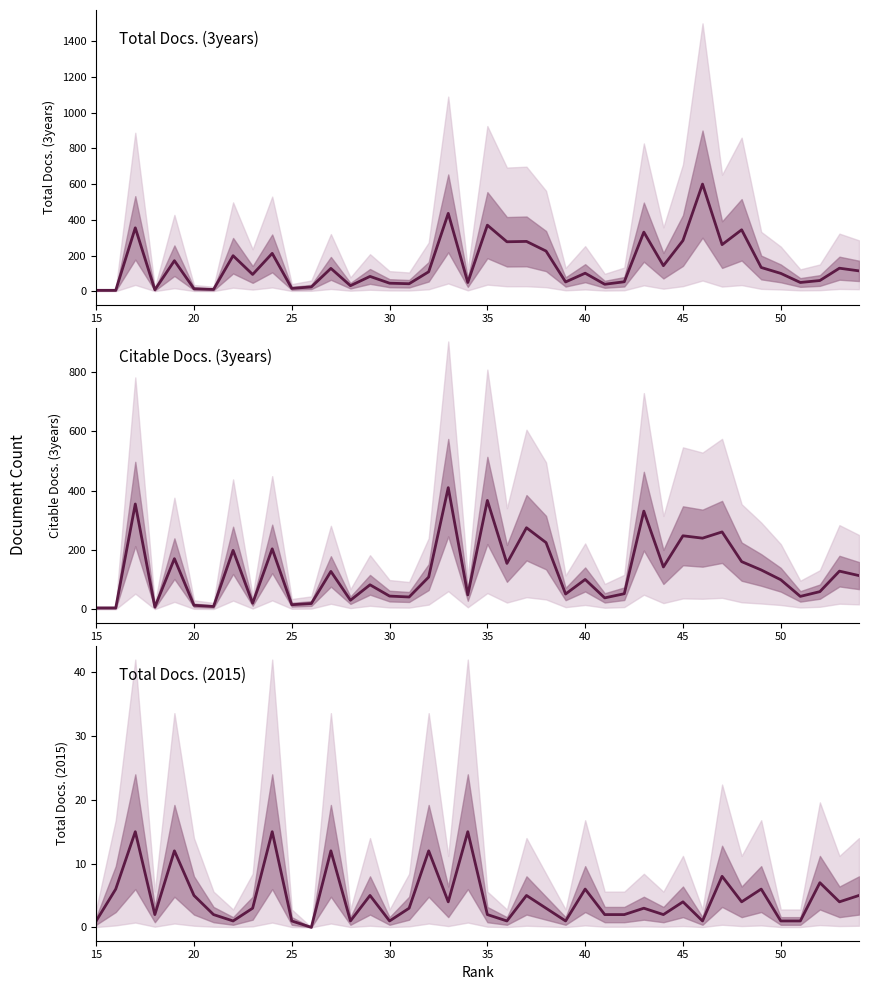

Does the chart display data point markers on the line(s)?

No